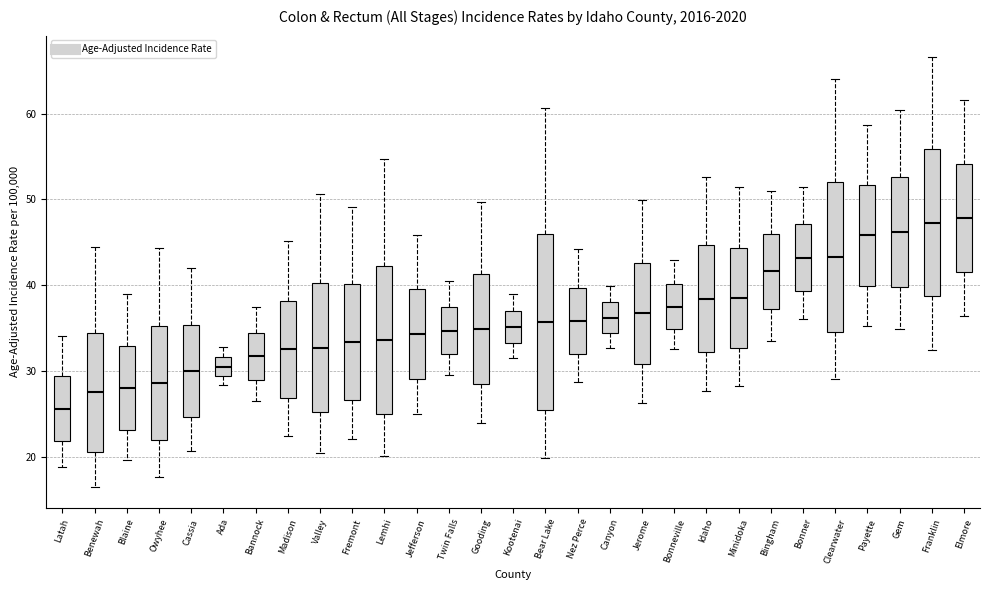

Reading left to right, transcribe this box plot: for each box, give where its median line is, the range the box spans, and where its two whiskers end, as read against the y-axis. The values are not printed on the chart, so give them approximately, as read against the axis.

Latah: median 26, box 22 to 29, whiskers 19 to 34
Benewah: median 28, box 21 to 34, whiskers 17 to 44
Blaine: median 28, box 23 to 33, whiskers 20 to 39
Owyhee: median 29, box 22 to 35, whiskers 18 to 44
Cassia: median 30, box 25 to 35, whiskers 21 to 42
Ada: median 31, box 29 to 32, whiskers 28 to 33
Bannock: median 32, box 29 to 34, whiskers 27 to 38
Madison: median 33, box 27 to 38, whiskers 22 to 45
Valley: median 33, box 25 to 40, whiskers 20 to 51
Fremont: median 33, box 27 to 40, whiskers 22 to 49
Lemhi: median 34, box 25 to 42, whiskers 20 to 55
Jefferson: median 34, box 29 to 40, whiskers 25 to 46
Twin Falls: median 35, box 32 to 37, whiskers 30 to 41
Gooding: median 35, box 28 to 41, whiskers 24 to 50
Kootenai: median 35, box 33 to 37, whiskers 32 to 39
Bear Lake: median 36, box 25 to 46, whiskers 20 to 61
Nez Perce: median 36, box 32 to 40, whiskers 29 to 44
Canyon: median 36, box 34 to 38, whiskers 33 to 40
Jerome: median 37, box 31 to 43, whiskers 26 to 50
Bonneville: median 38, box 35 to 40, whiskers 33 to 43
Idaho: median 38, box 32 to 45, whiskers 28 to 53
Minidoka: median 39, box 33 to 44, whiskers 28 to 52
Bingham: median 42, box 37 to 46, whiskers 34 to 51
Bonner: median 43, box 39 to 47, whiskers 36 to 52
Clearwater: median 43, box 35 to 52, whiskers 29 to 64
Payette: median 46, box 40 to 52, whiskers 35 to 59
Gem: median 46, box 40 to 53, whiskers 35 to 60
Franklin: median 47, box 39 to 56, whiskers 32 to 67
Elmore: median 48, box 42 to 54, whiskers 36 to 62